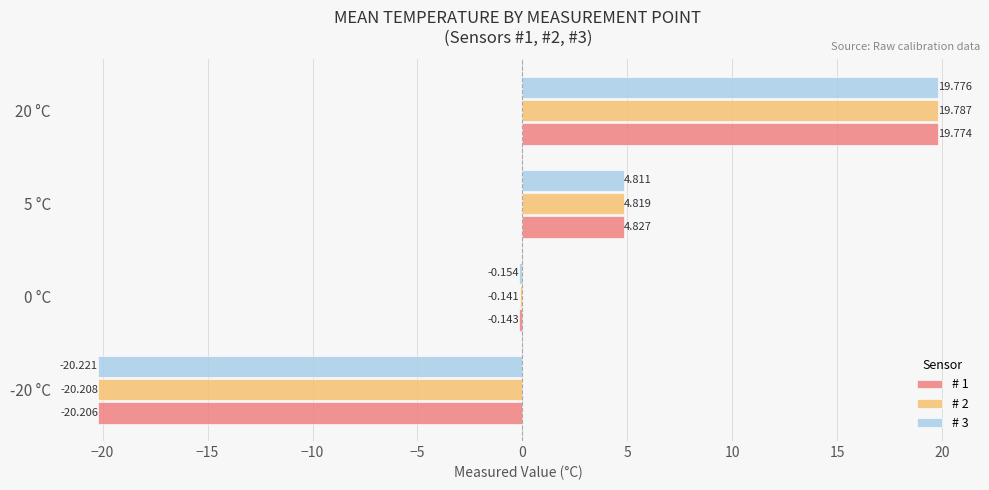

What is the difference between the maximum and minimum values in the # 3 series?

40.0